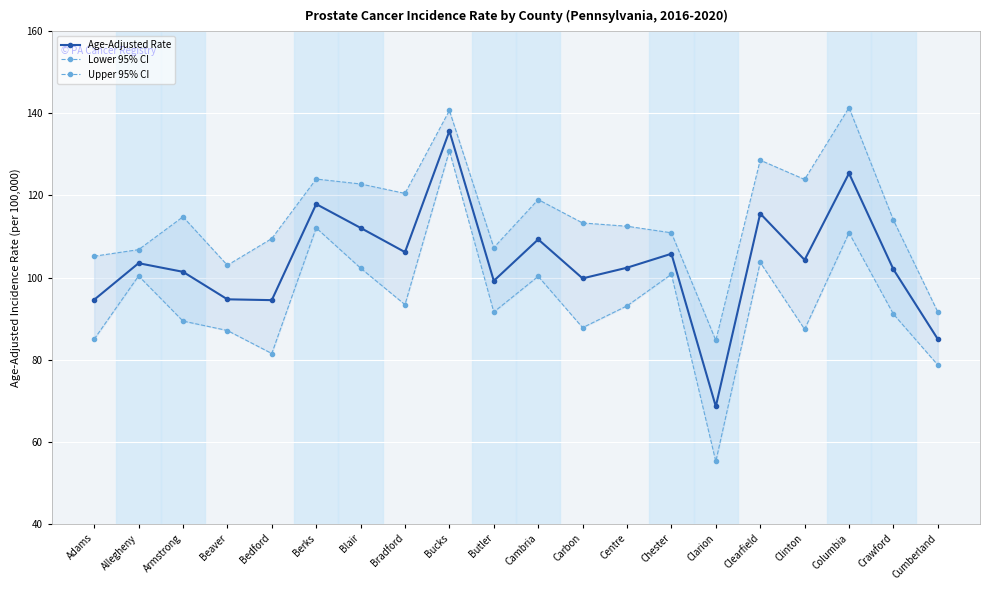

What is the value of the Upper 95% CI point at the 7th from the left?

122.8